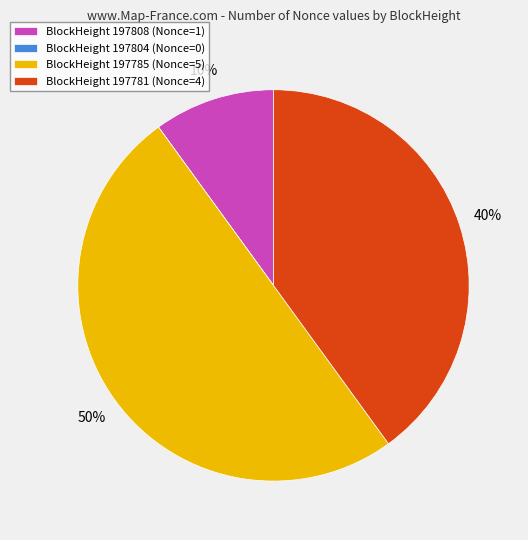

To the nearest percent, what percentage of the pie is BlockHeight 197785 (Nonce=5)?

50%